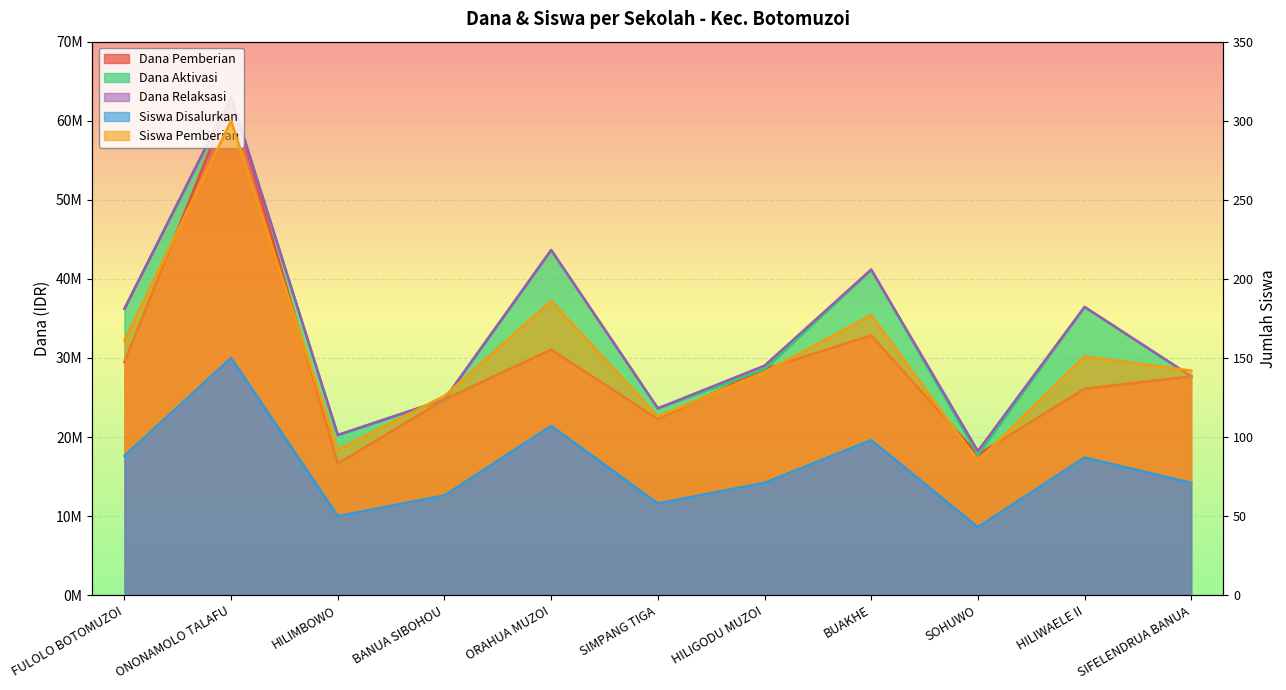

Does the chart display data point markers on the line(s)?

No